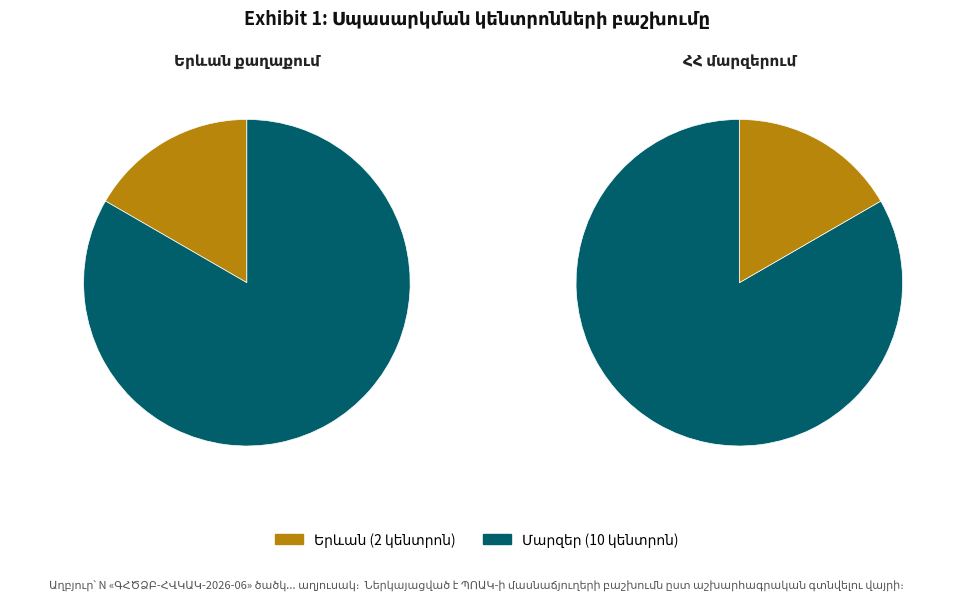

How many segments does this pie chart have?

2